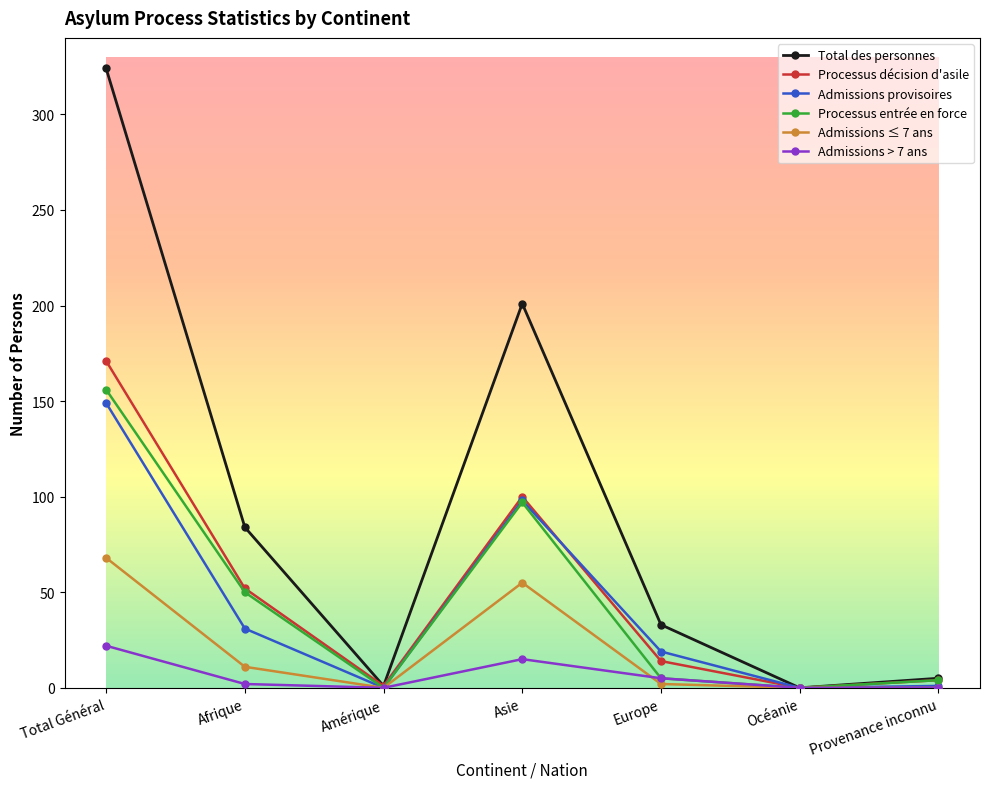

How many categories are shown in the chart?

7